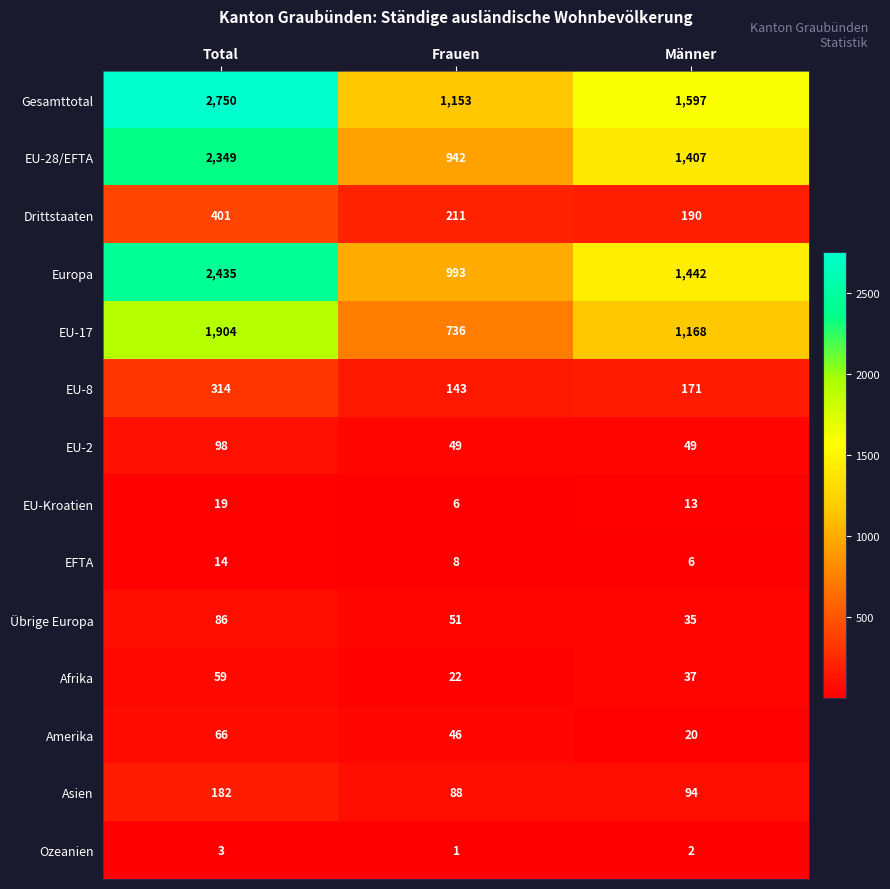

At which category is the sum across all series the highest?

Total